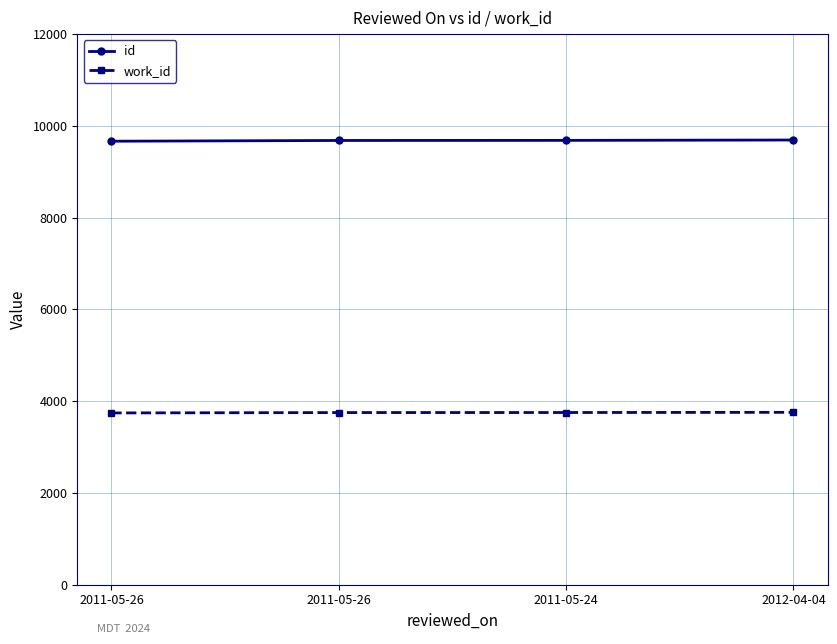

True or false: work_id and id intersect in this chart.

False